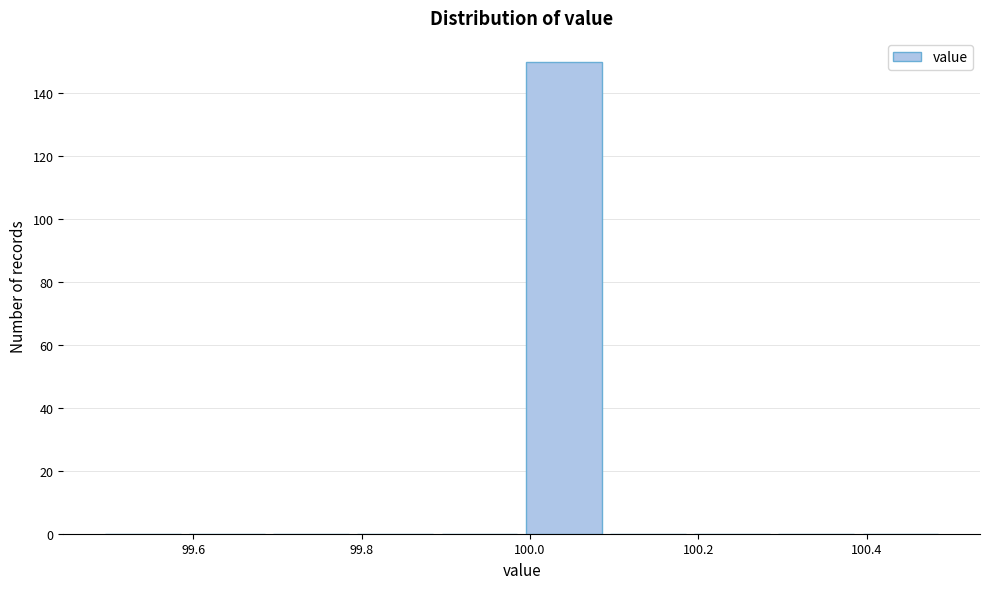

Which range on the x-axis has the tallest bar?

99.99 to 100.09